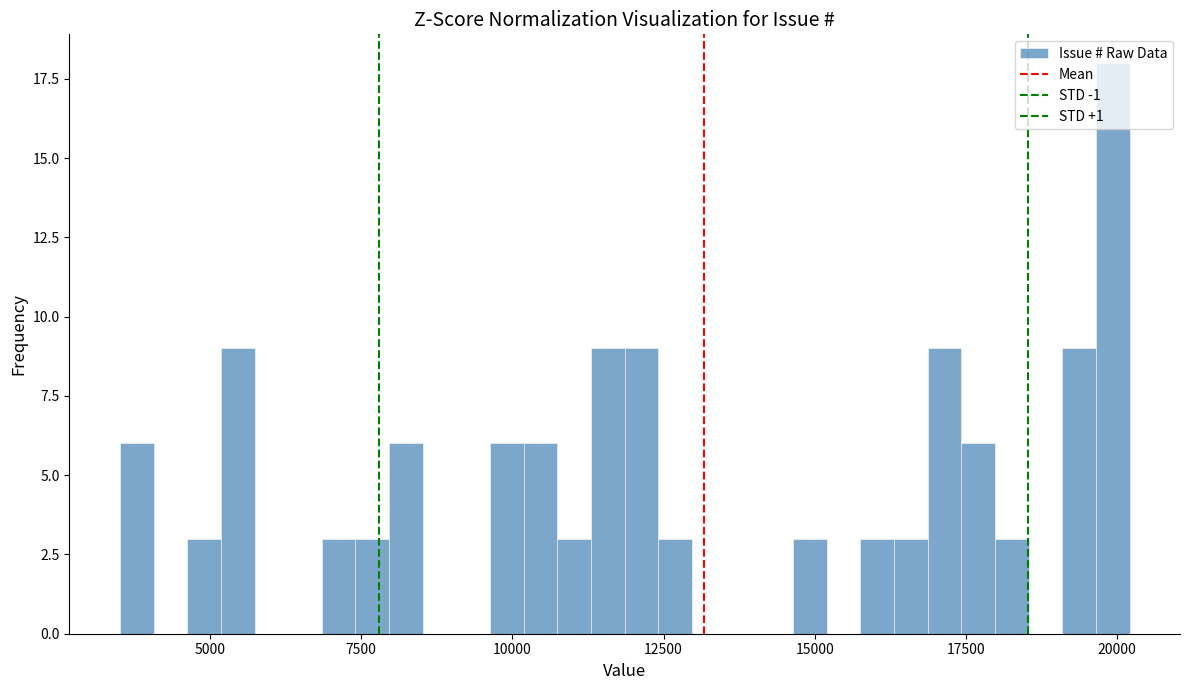

Read against the x-axis, roughly where is the centre of the tallest bar?

20000